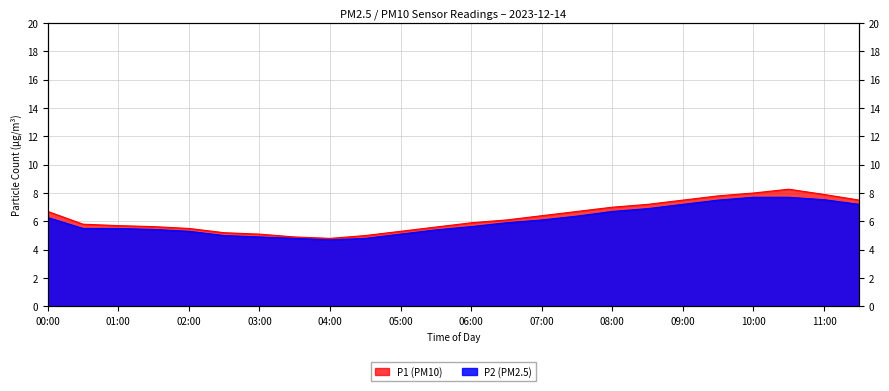

Rank the series by their average value, from lowest to highest.

P2, P1